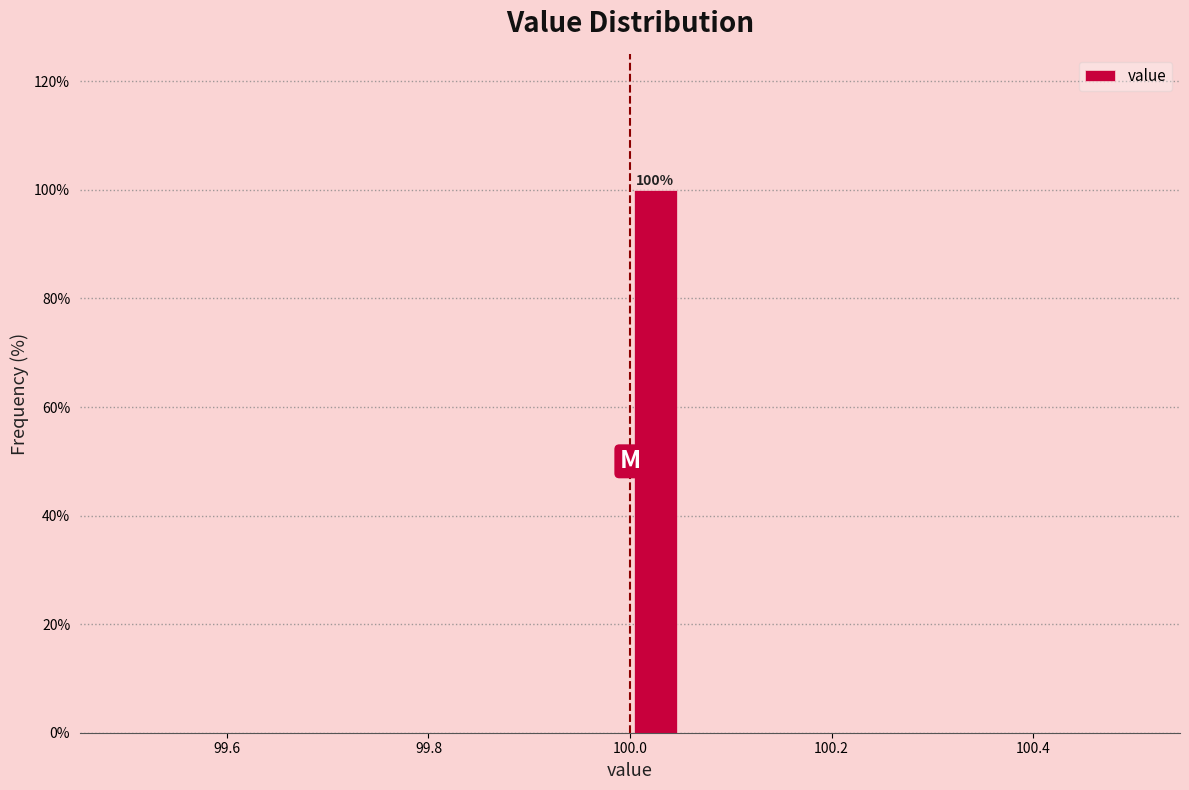

Read against the x-axis, roughly where is the centre of the tallest bar?

100.02